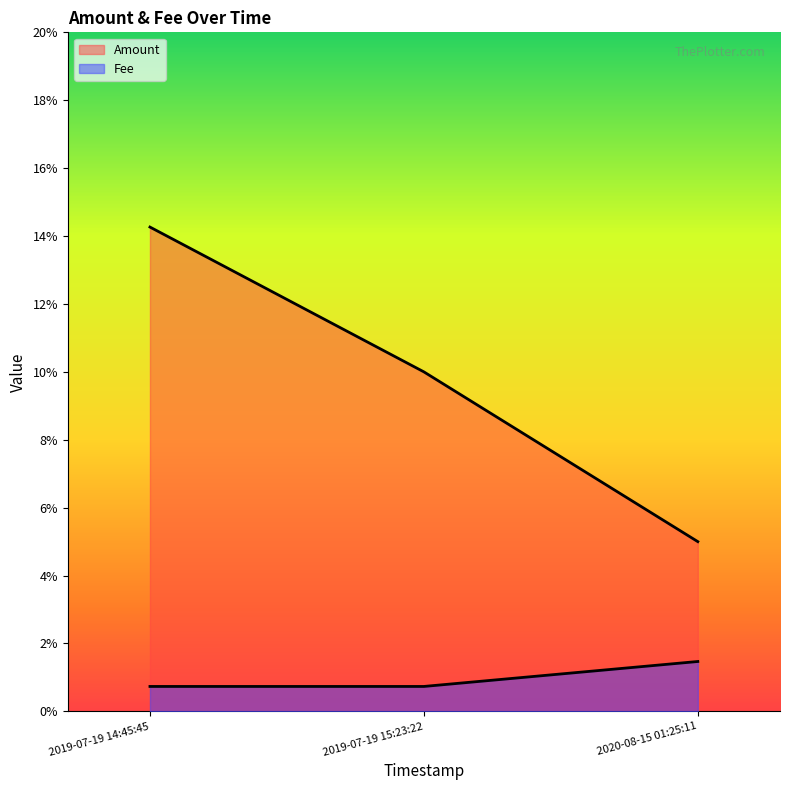

Is the value of Amount at 2019-07-19 14:45:45 greater than the value of Fee at 2019-07-19 15:23:22?

Yes